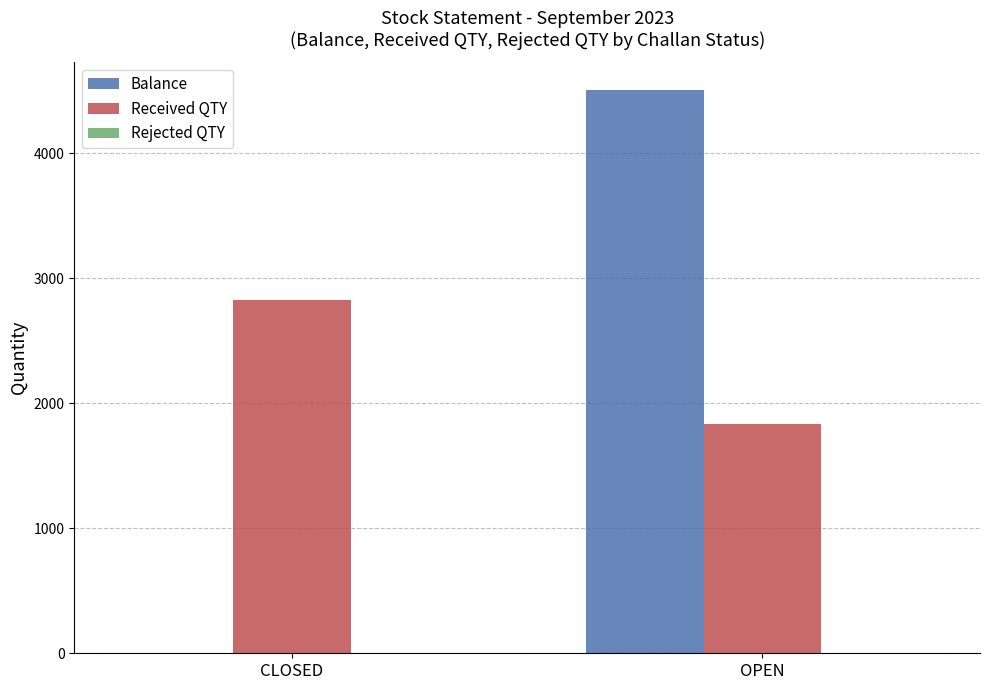

Count the number of categories in the chart.

2